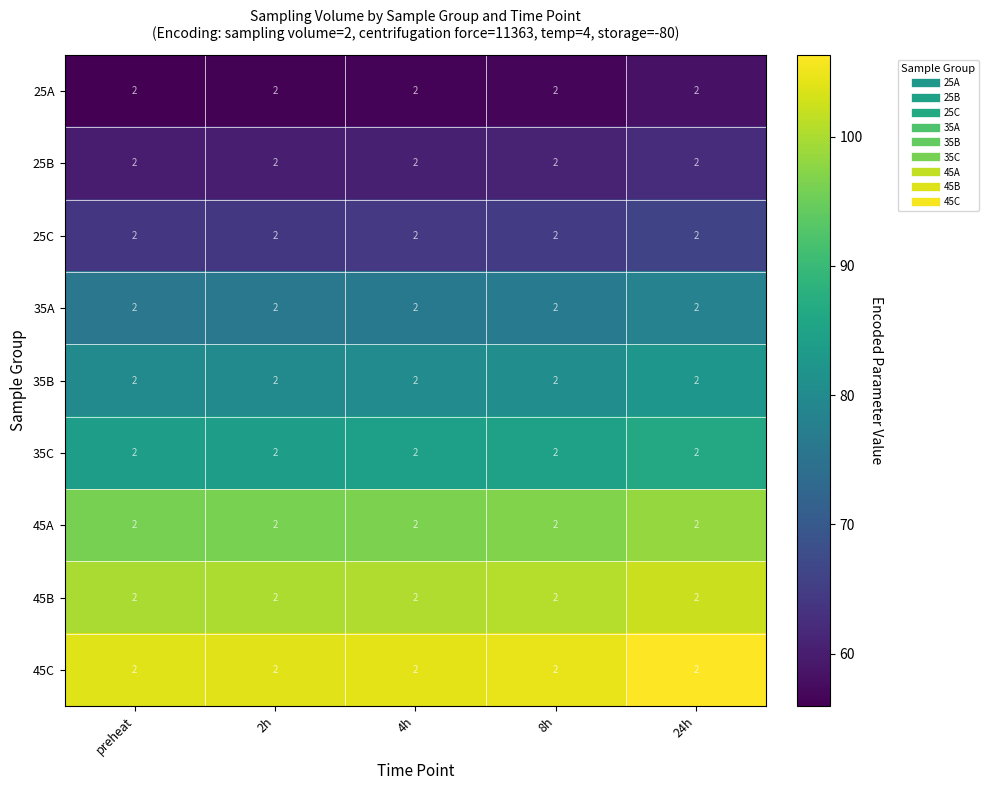

True or false: 25A has a value of 58.3 at 24h.

True